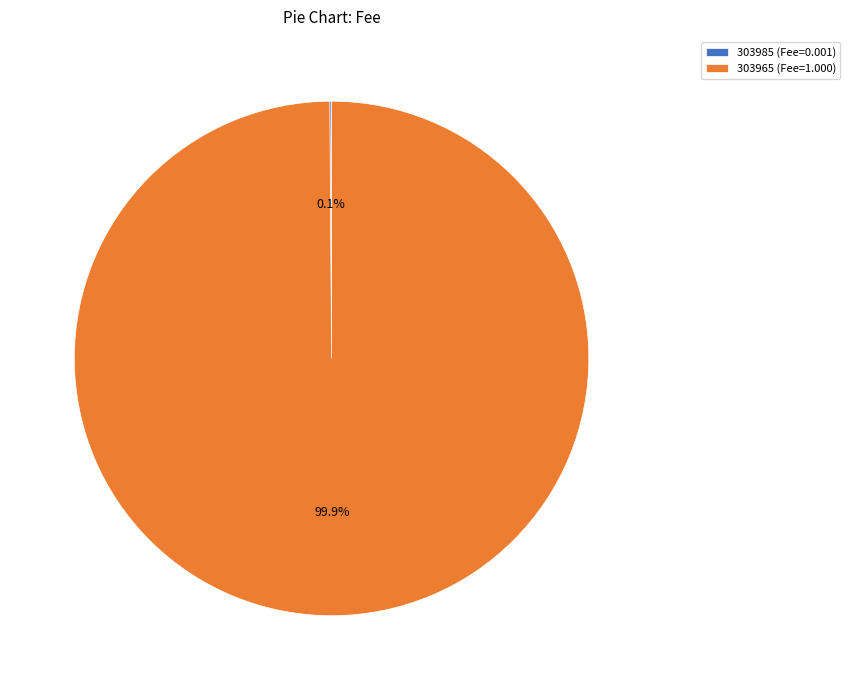

Does 303965 (Fee=1.000) account for over 50% of the chart?

Yes